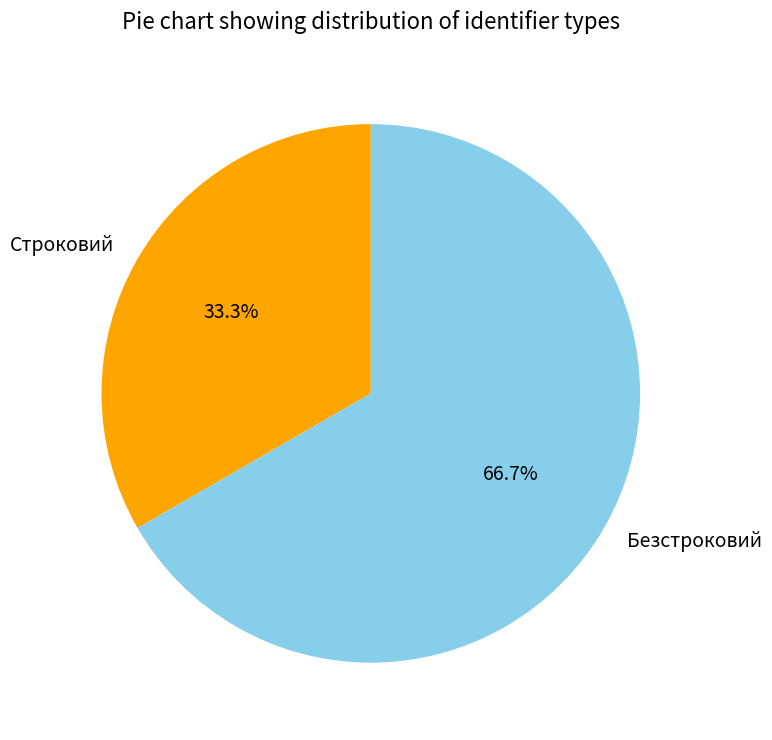

To the nearest percent, what is the difference between the Строковий and Безстроковий slice percentages?

33%